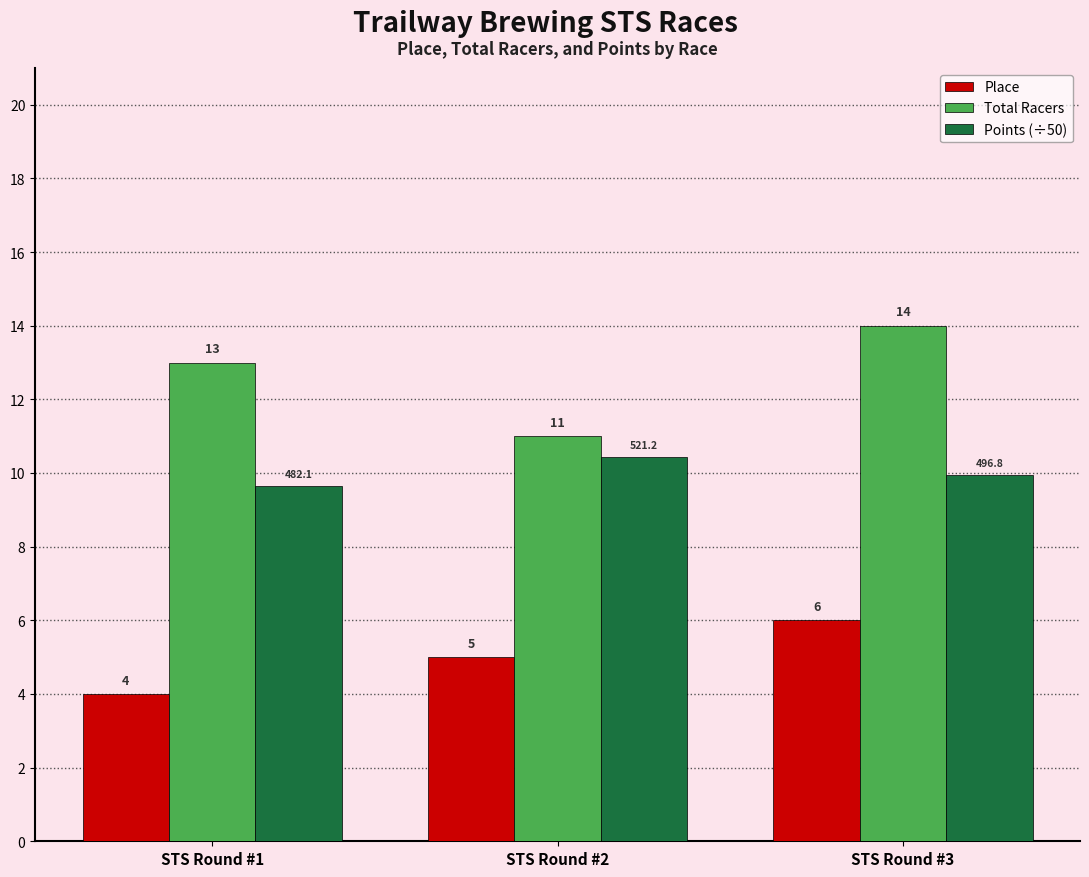

The value of Total Racers at STS Round #1 is 8.7. True or false?

False